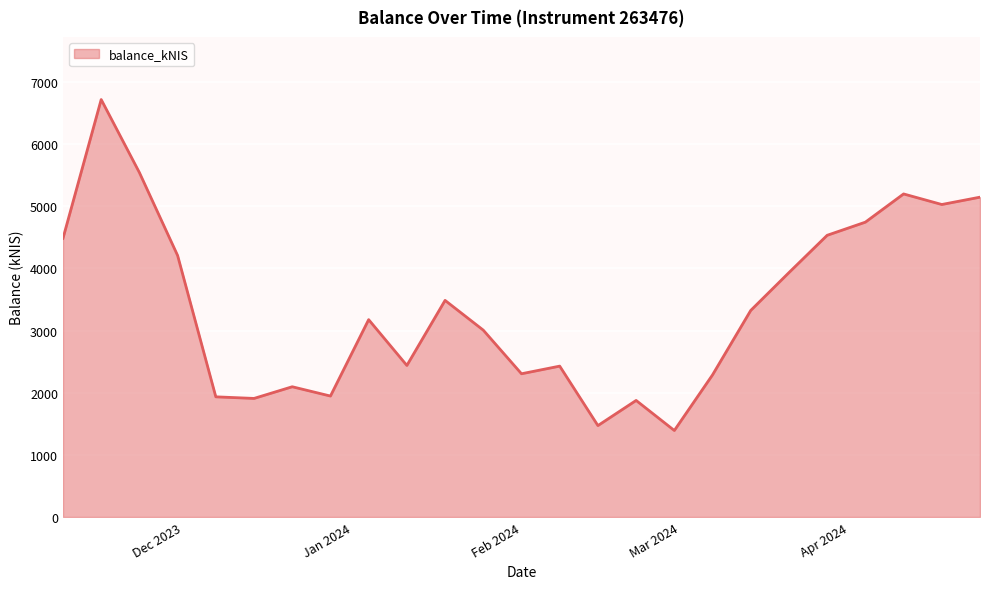

What is the greatest value displayed?

6719.1